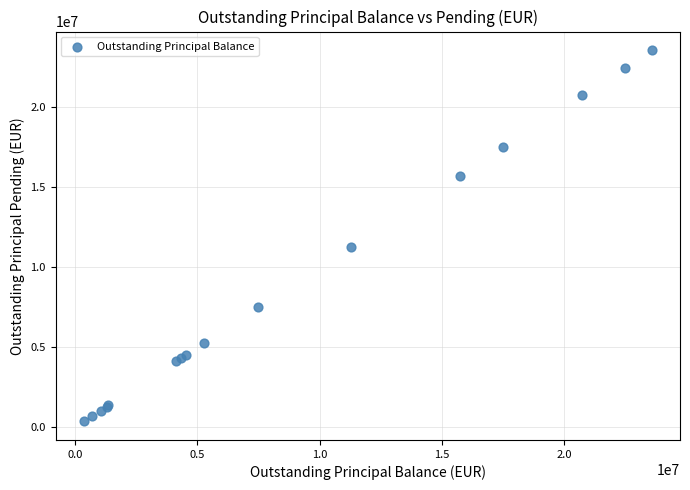

What Y value in the scatter plot is closest to 11945507?

11267920.5